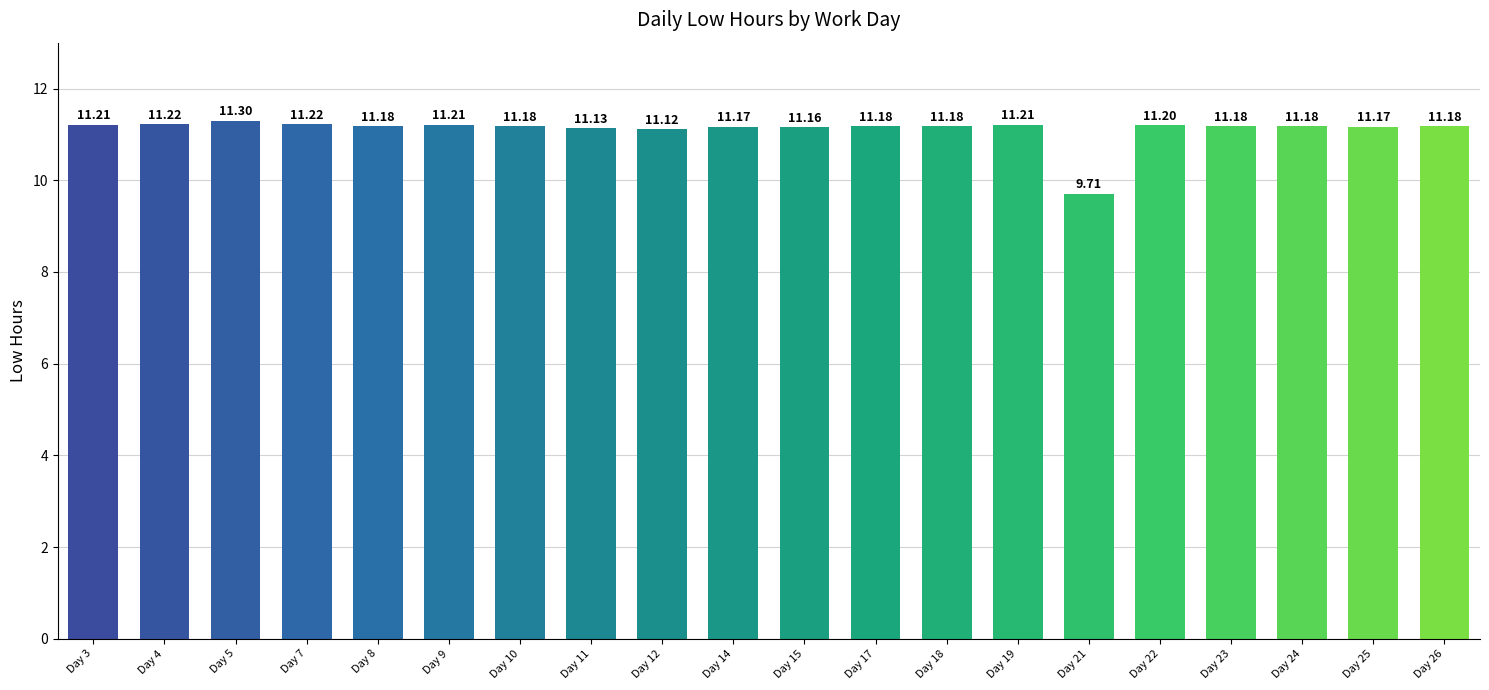

The value at Day 19 is 11.2. True or false?

True